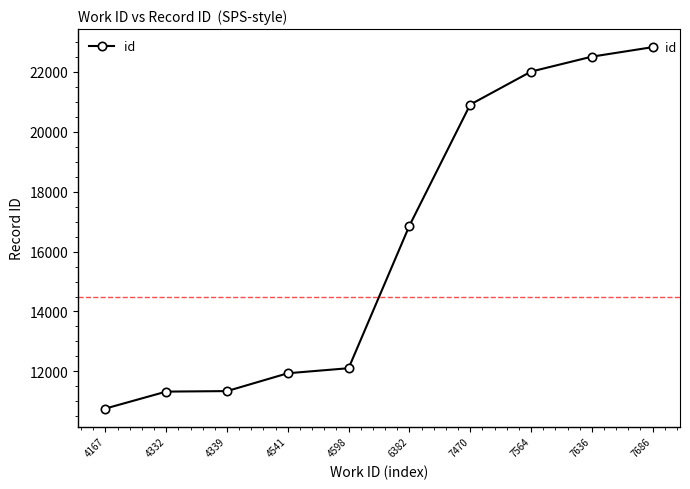

What is the maximum value shown in the chart?

22814